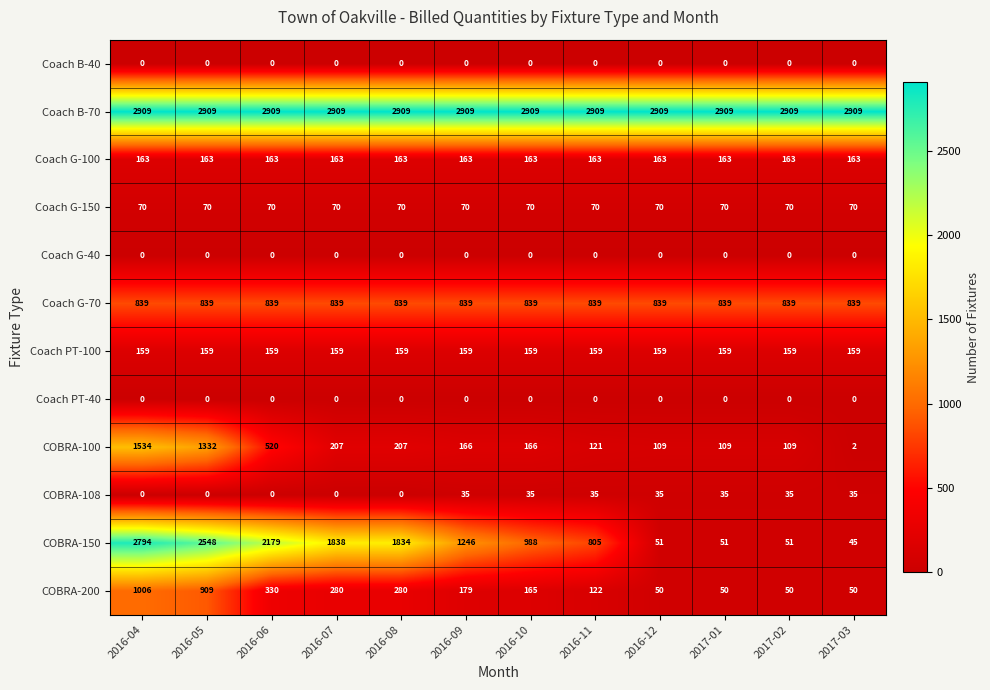

How many series are shown in this chart?

12